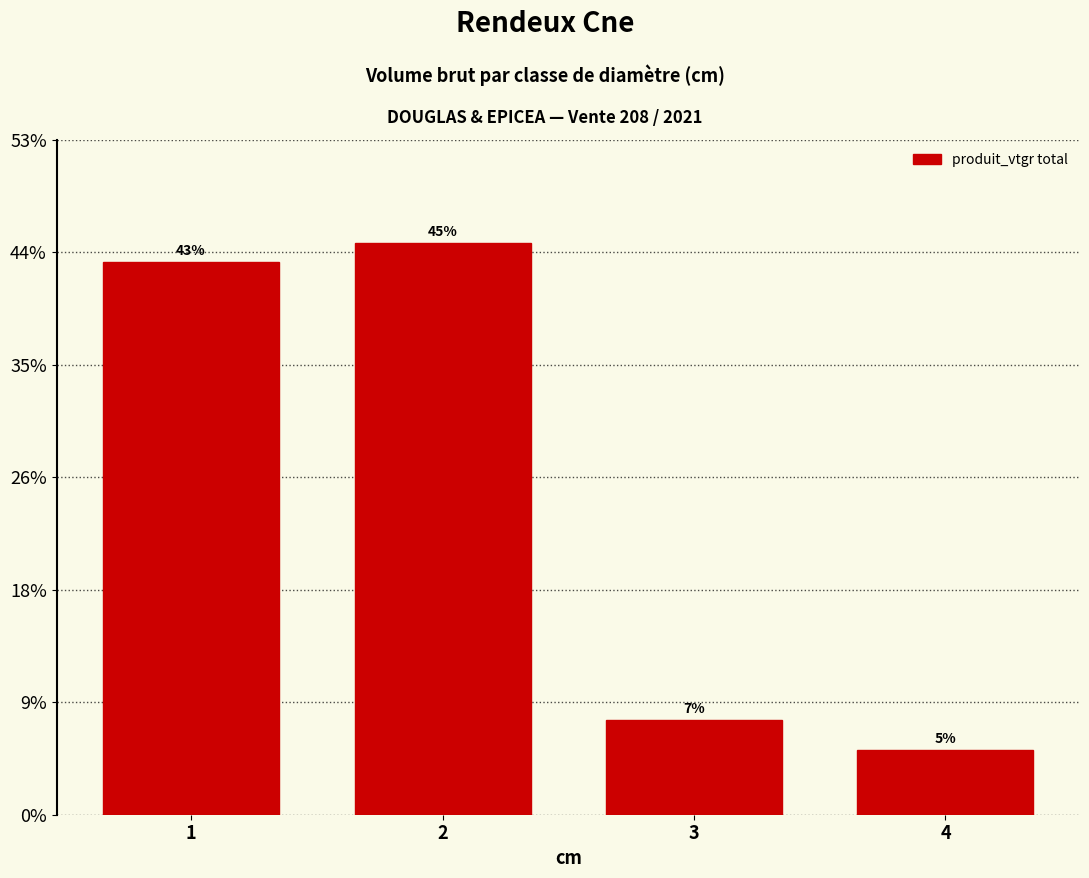

Are the bars horizontal?

No